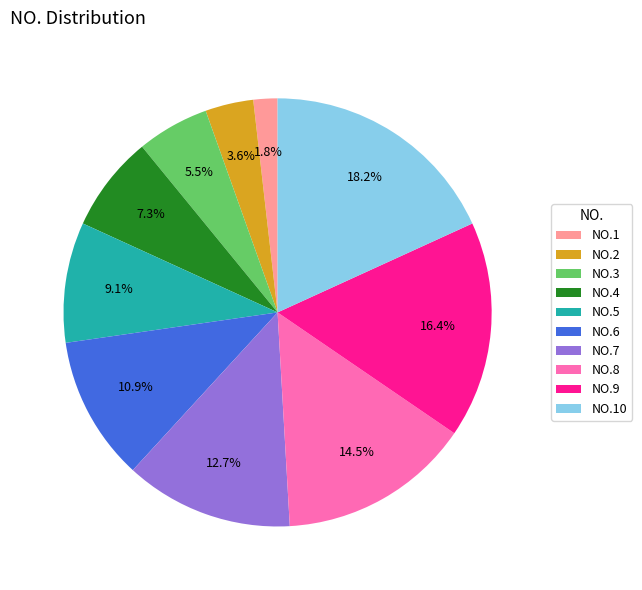

Between NO.3 and NO.8, which is larger?

NO.8